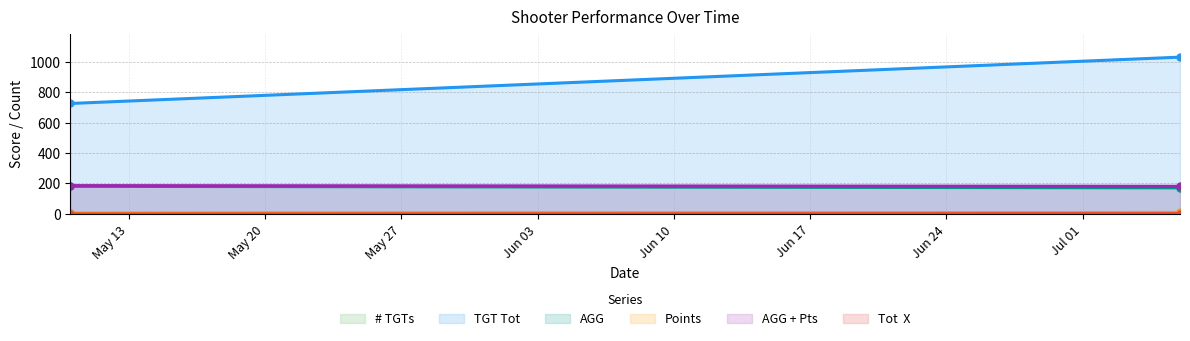

What is the spread (max minus min) of values at 2025-05-10?

725.0